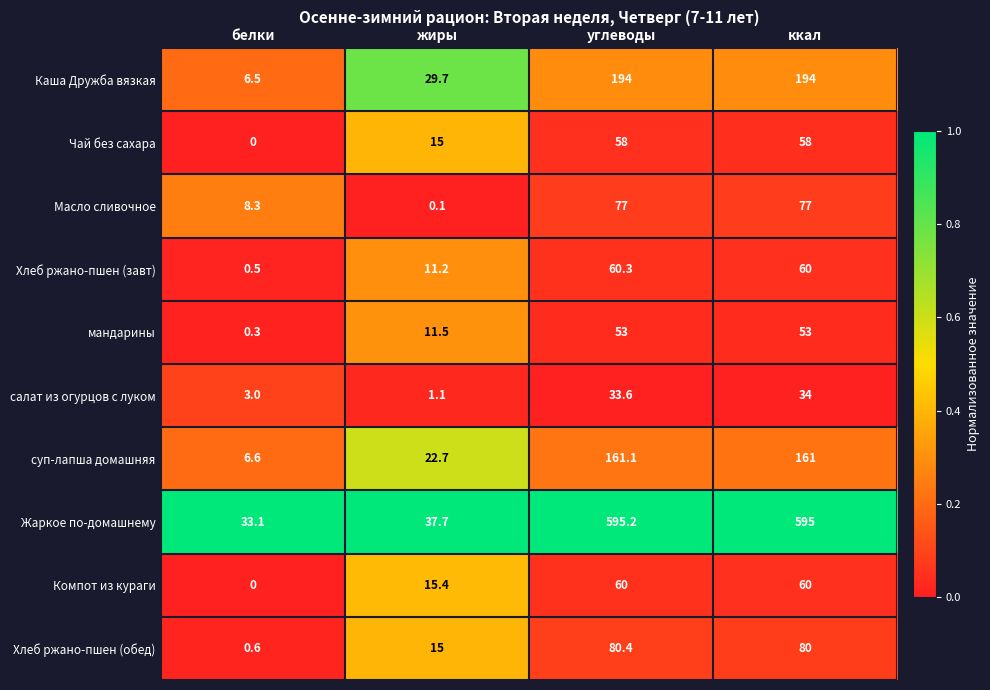

Which series has the widest spread of values?

Жаркое по-домашнему